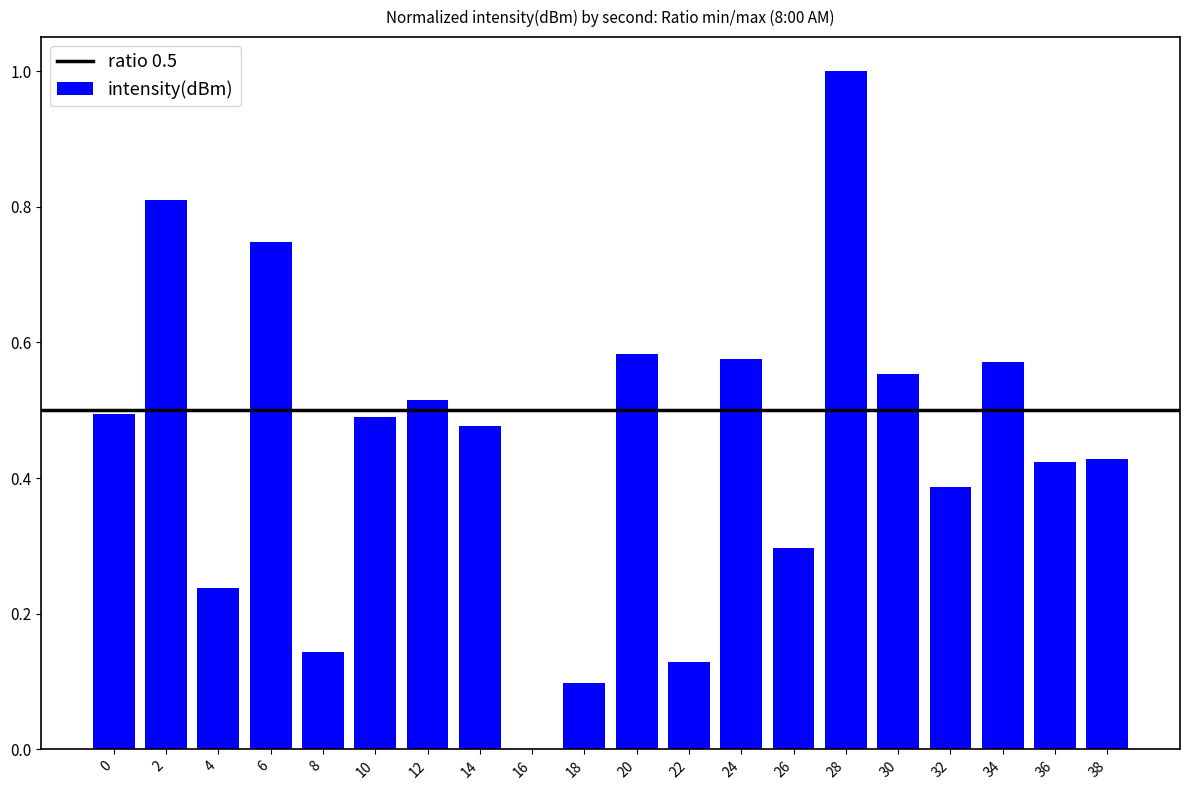

What is the approximate value at 26?

0.3